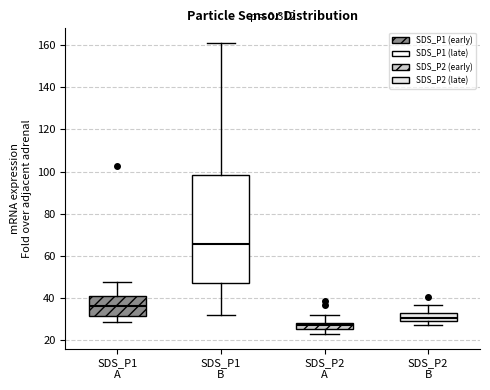

Which box has the highest median line?

SDS_P1 B